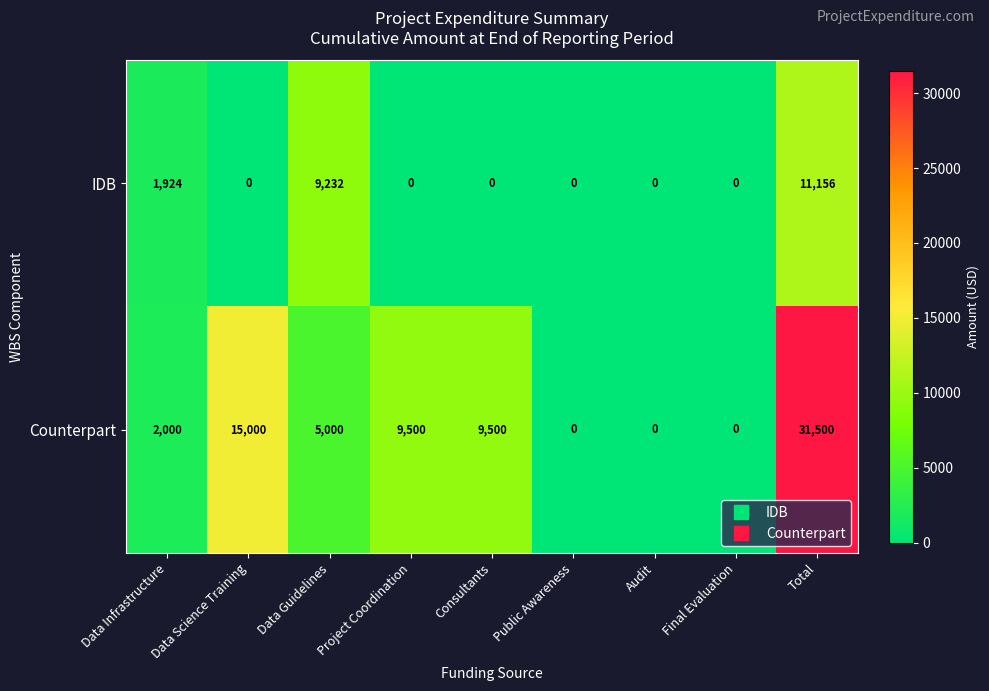

True or false: Counterpart has a value of -21835 at Audit.

False